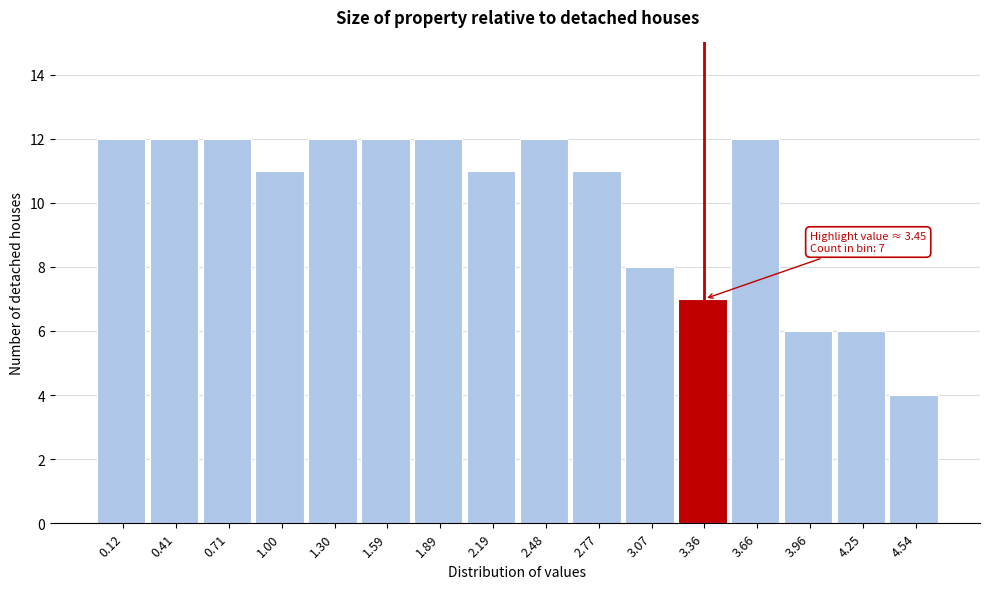

Reading left to right, list all the values displayed in this chart.

0.12=12	0.41=12	0.71=12	1.00=11	1.30=12	1.59=12	1.89=12	2.19=11	2.48=12	2.77=11	3.07=8	3.36=7	3.66=12	3.96=6	4.25=6	4.54=4